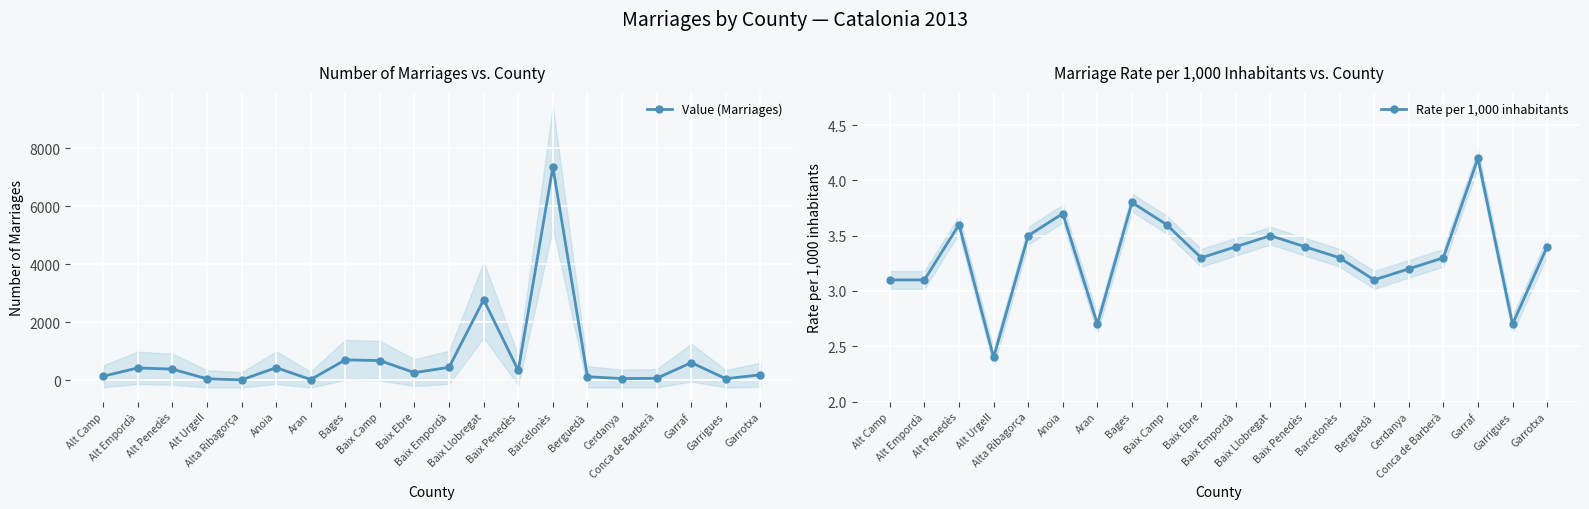

At which category does Value (Marriages) reach its first local peak?

Alt Empordà